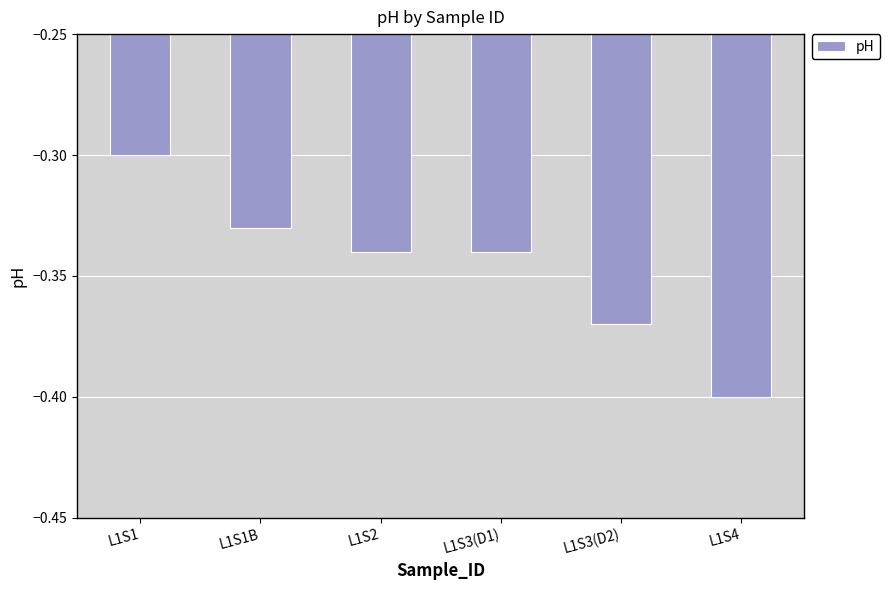

Are the bars horizontal?

No